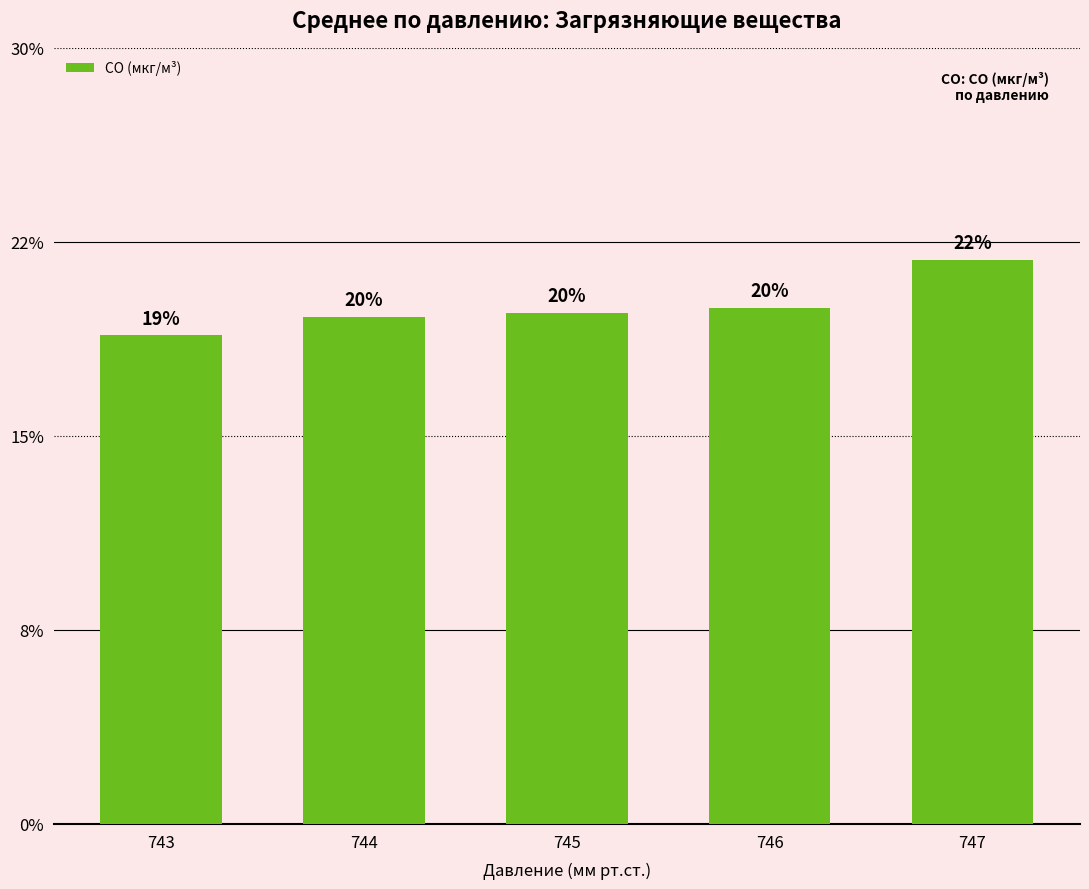

List the labels in order of value, smallest first.

743, 744, 745, 746, 747